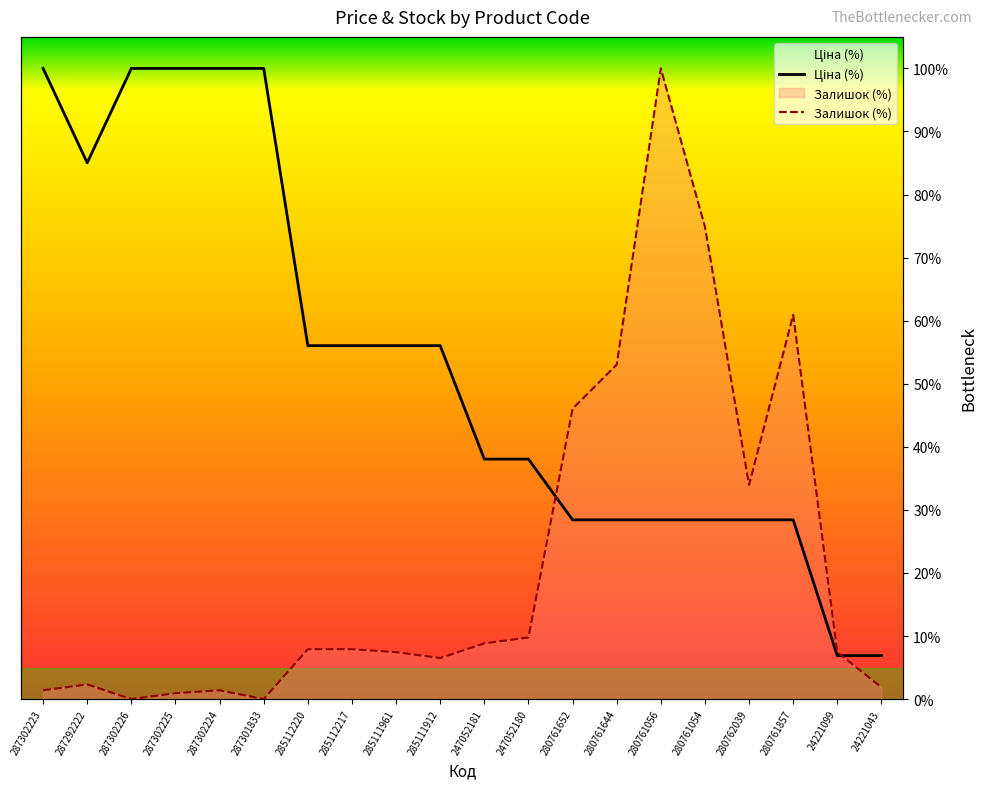

How many distinct data groups are displayed?

2